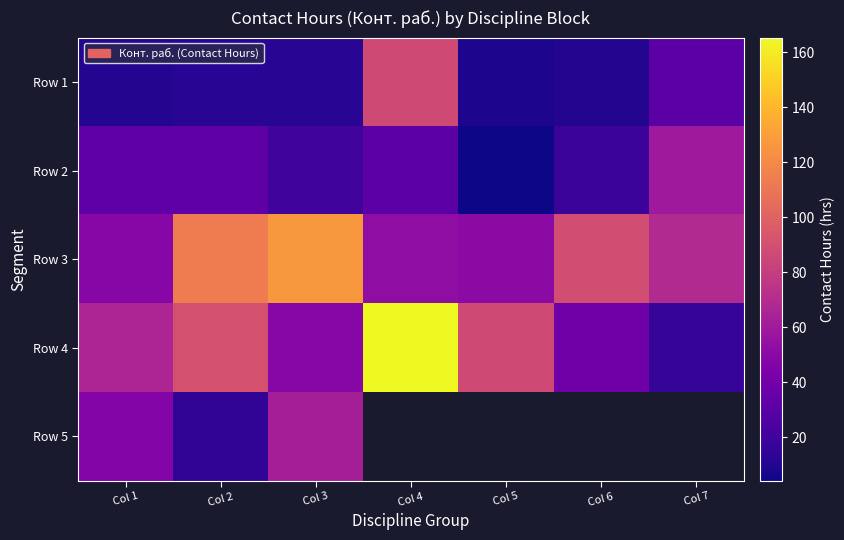

At which label is Row 4 closest to 90?

Col 2